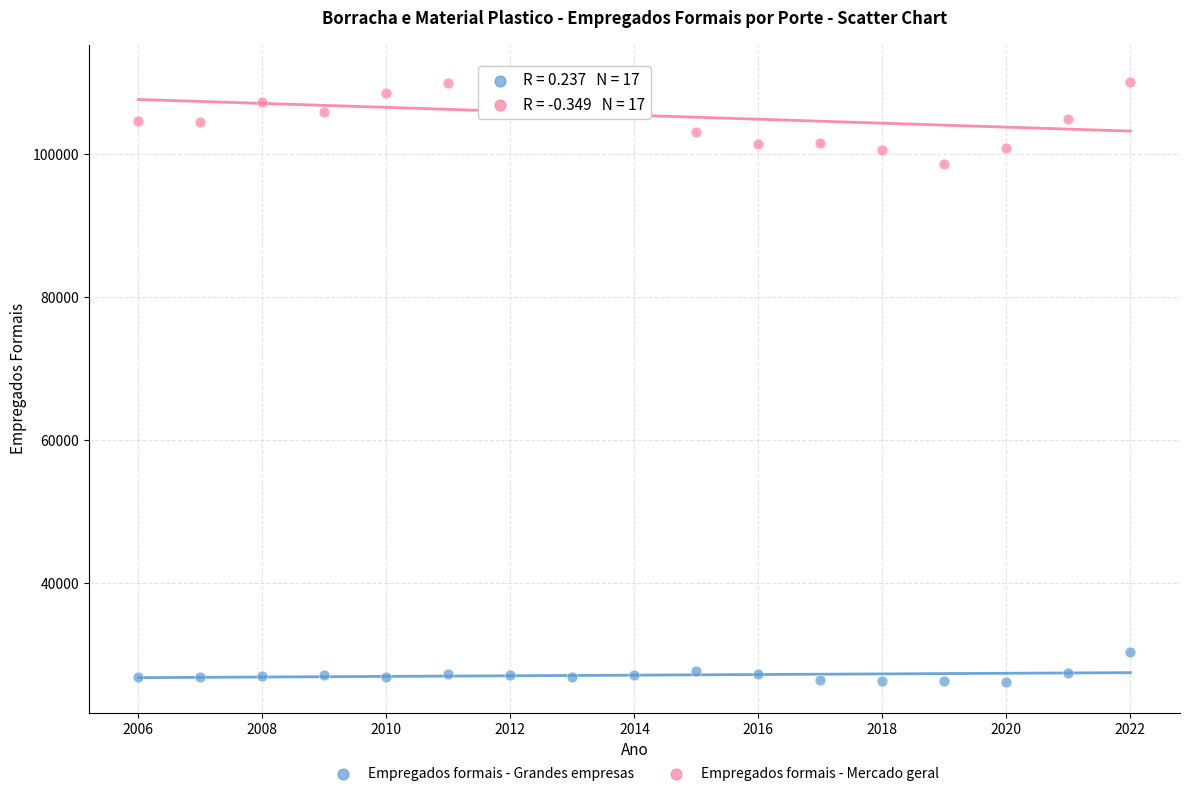

Which series has the largest Y range (max minus min)?

Empregados formais - Mercado geral